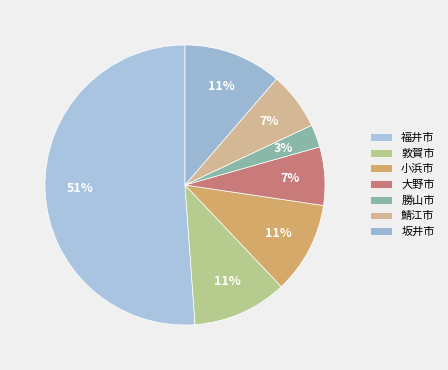

To the nearest percent, what portion does 坂井市 represent?

11%